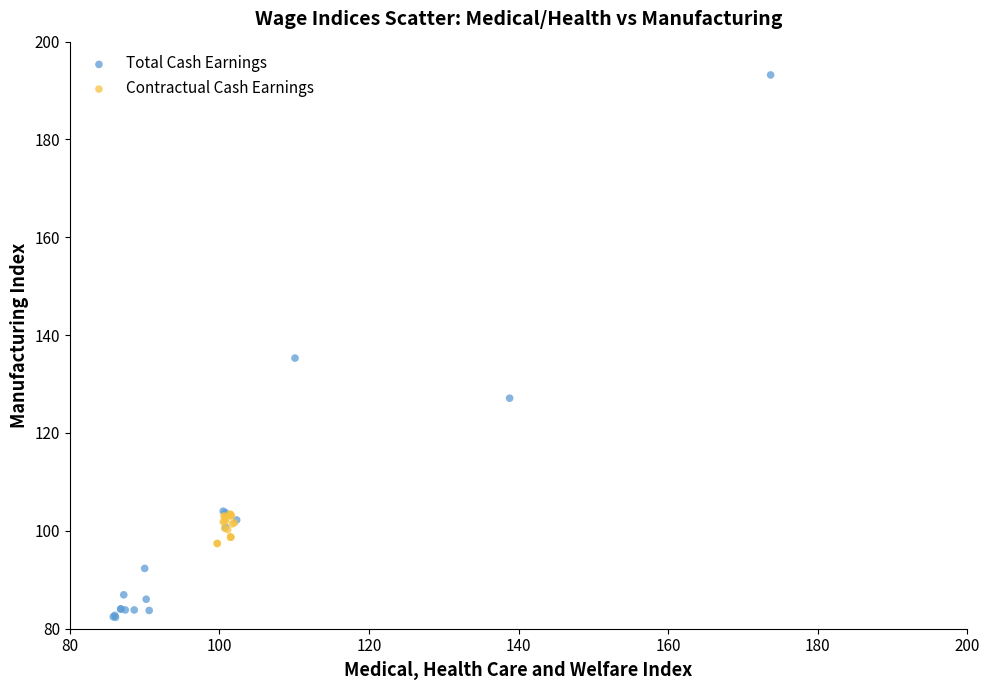

Which series contains the highest Y value?

Total Cash Earnings